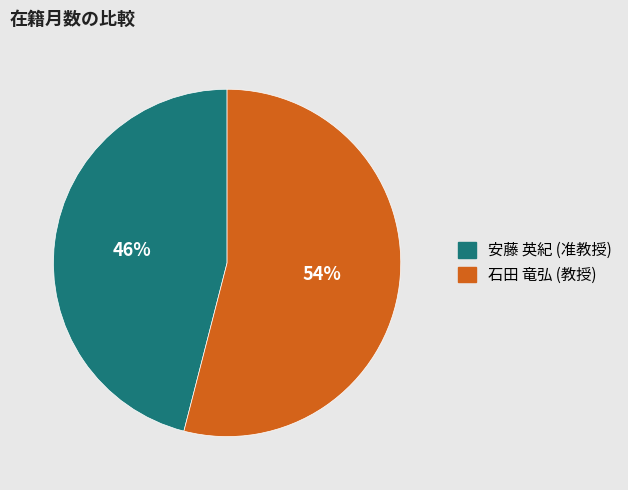

The 安藤 英紀 (准教授) slice represents 46% of the pie. True or false?

True